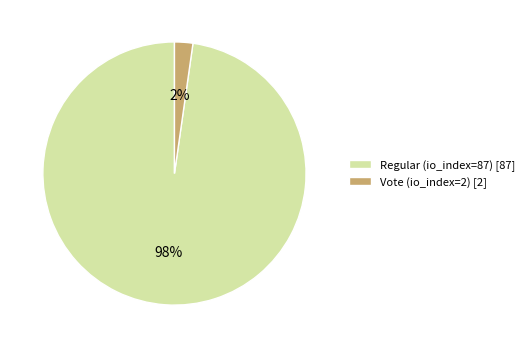

Do Regular (io_index=87) and Vote (io_index=2) together represent more than half of the pie?

Yes